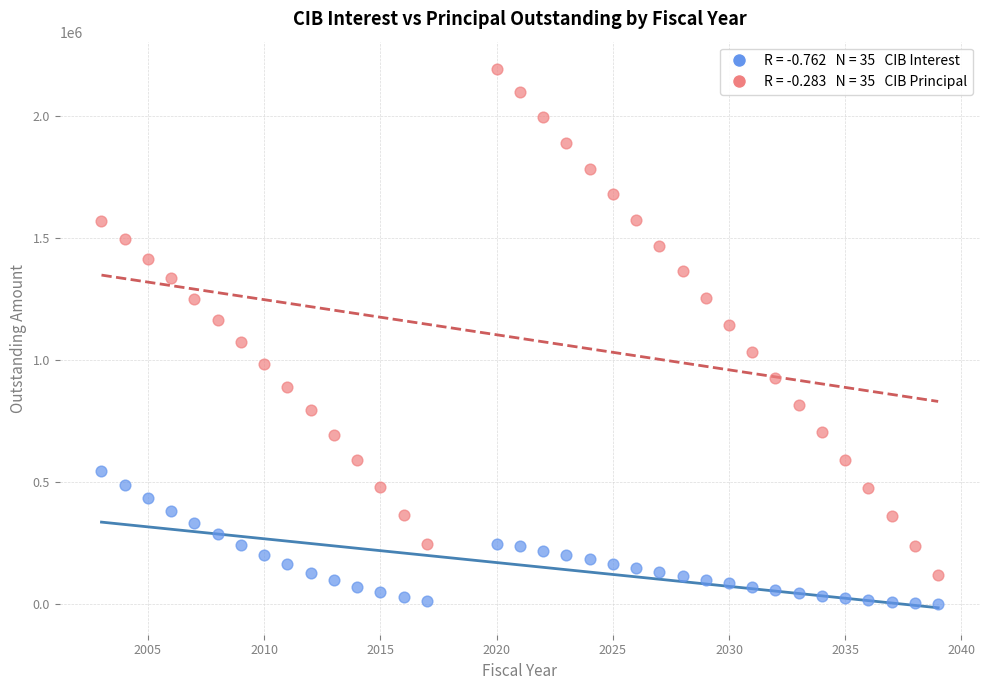

Across all data points, what is the range of X values (max minus min)?

36.0